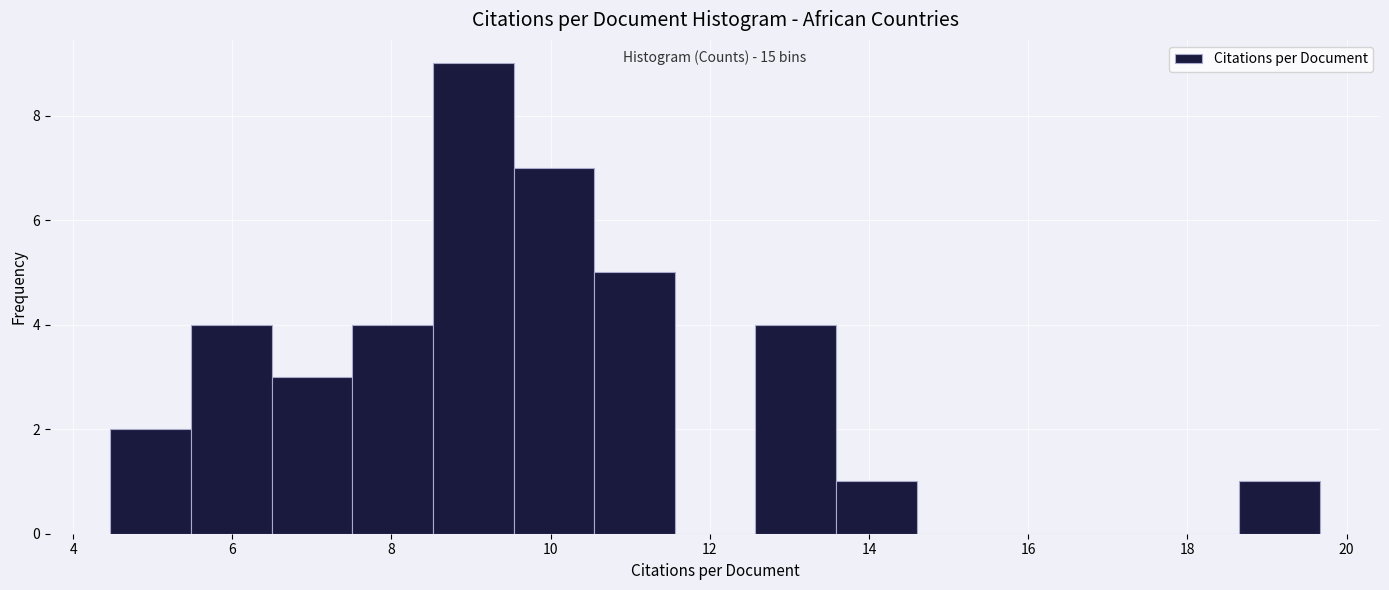

Over which range of the x-axis is the bar tallest?

8.6 to 9.6